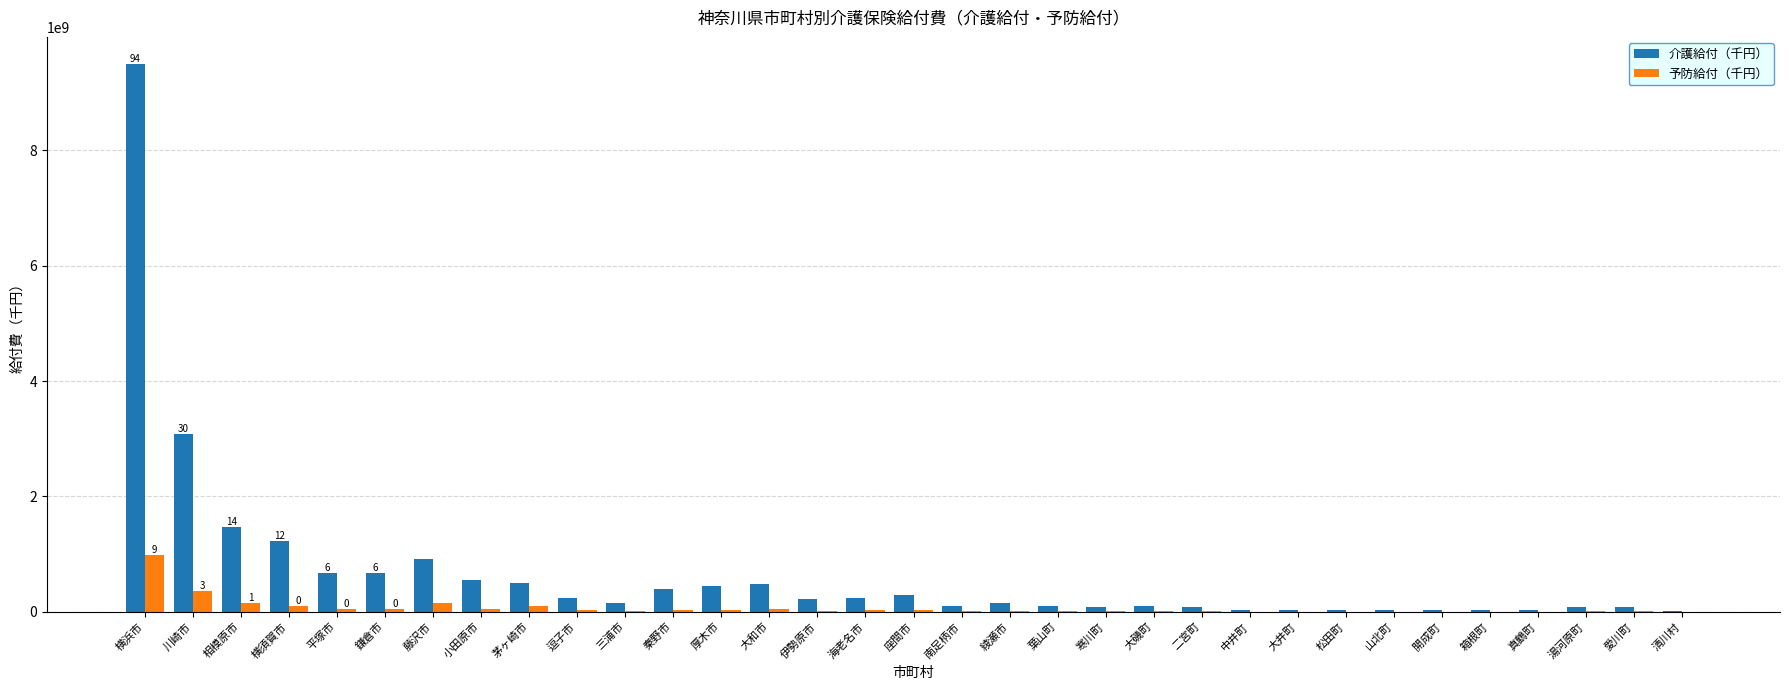

The 介護給付（千円） series shows 1234447161 at 横須賀市. True or false?

True